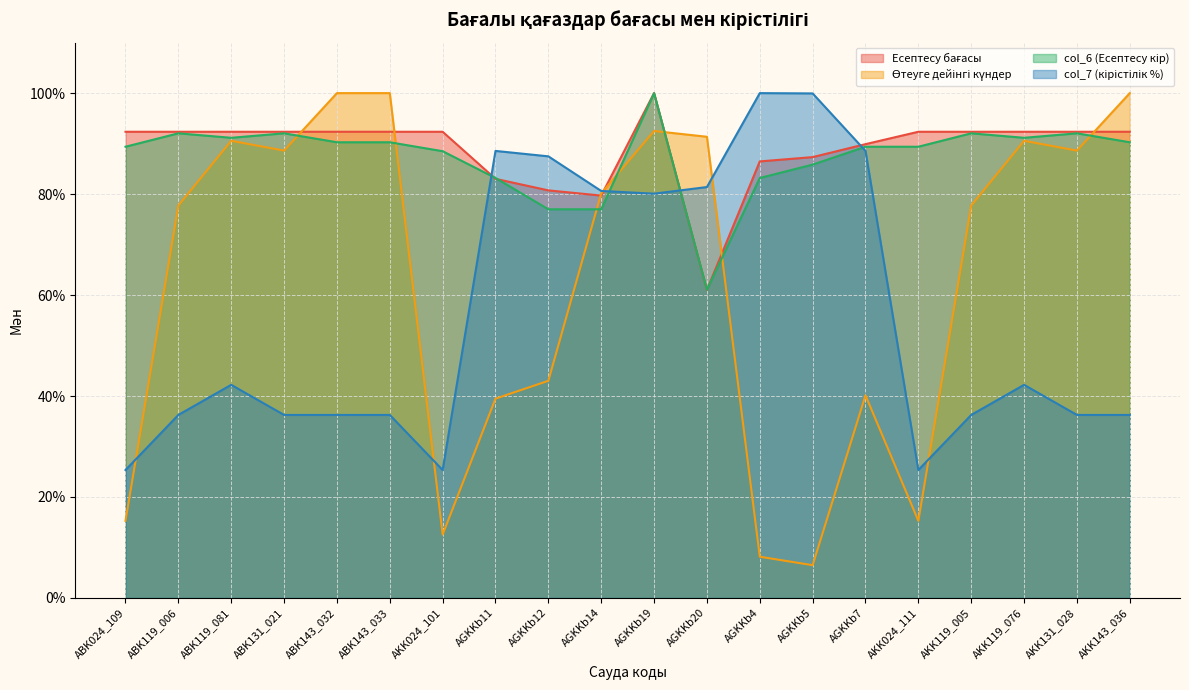

What is the label of the 1st point from the right?

AKK143_036